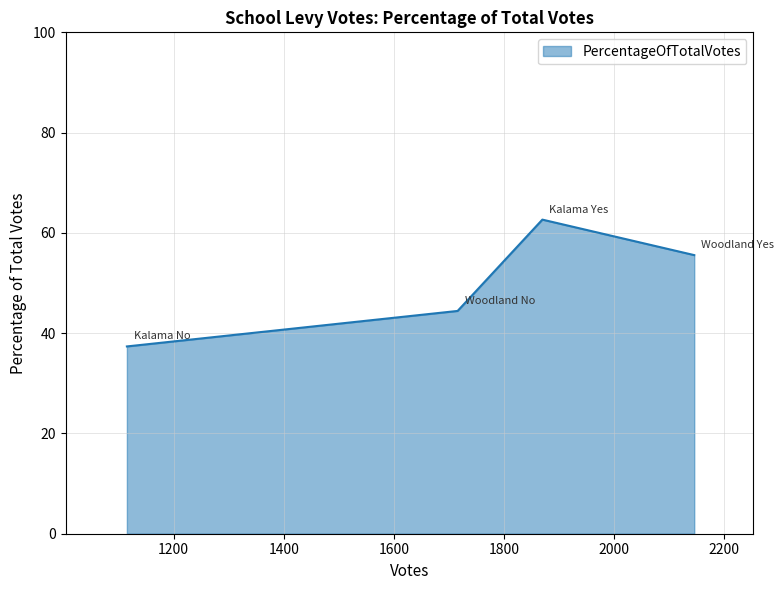

What is the maximum value shown in the chart?

62.6